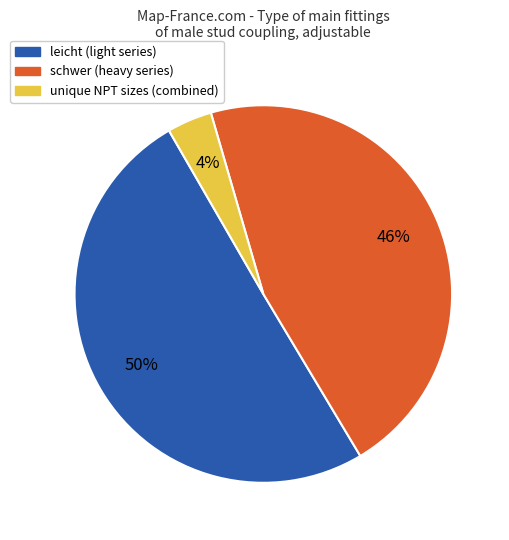

To the nearest percent, what is the difference between the largest and smallest slice percentages?

46%